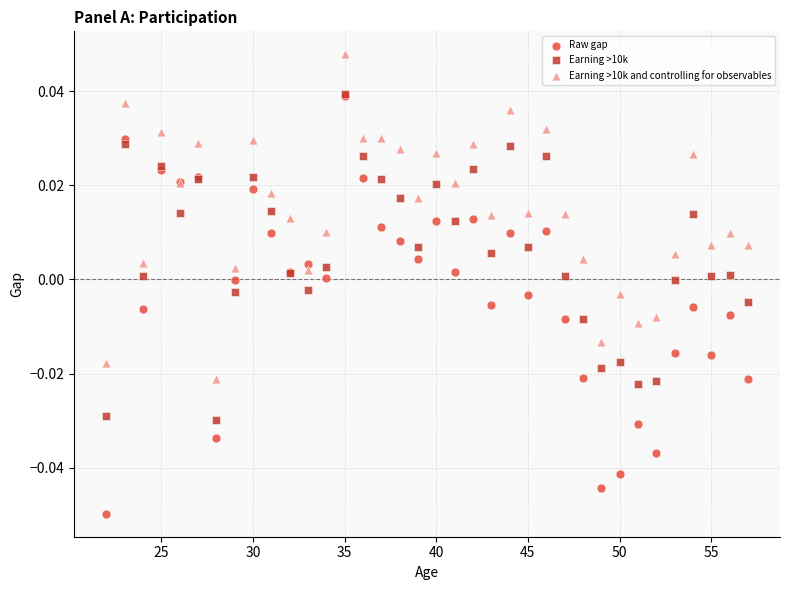

Which series contains the highest Y value?

Earning >10k and controlling for observables